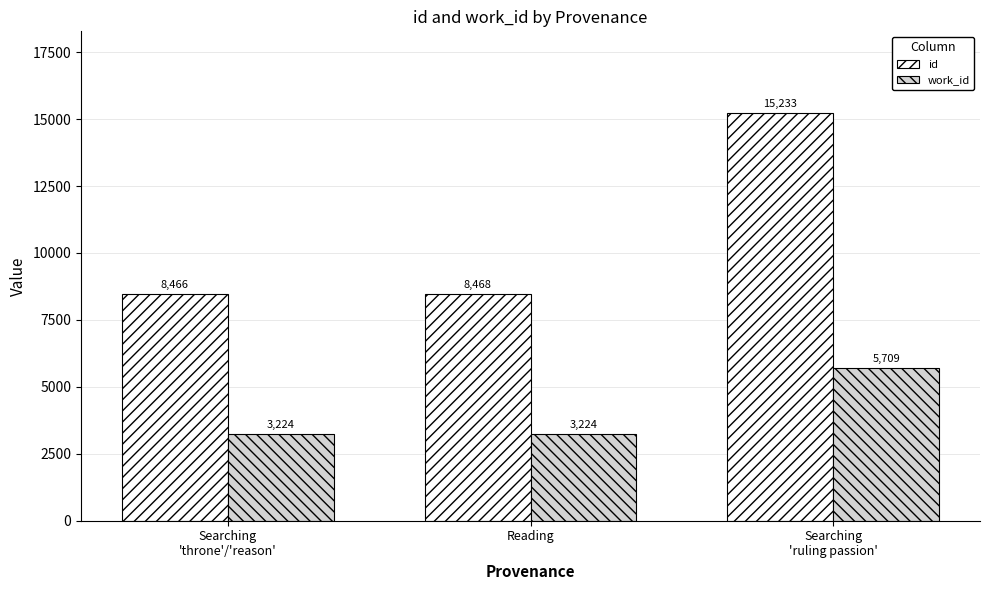

The work_id series shows 3224 at Searching
'throne'/'reason'. True or false?

True